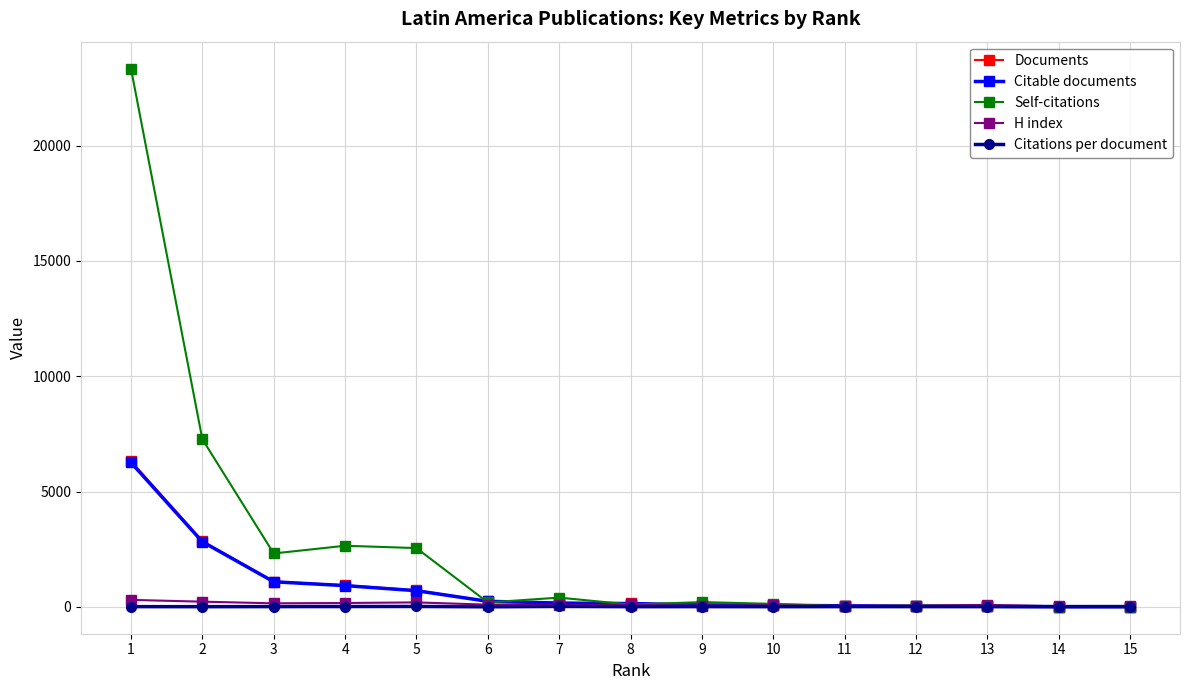

Which series changed the most between 3 and 9?

Self-citations